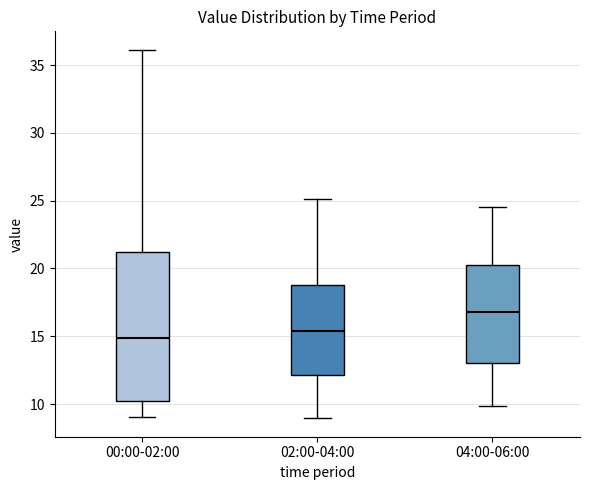

Reading left to right, read every box against the y-axis: the position of its median line, the range the box covers, and the ends of its whiskers. The values are not printed on the chart, so give them approximately, as read against the axis.

00:00-02:00: median 15.0, box 10.0 to 21.0, whiskers 9.0 to 36.0
02:00-04:00: median 15.5, box 12.0 to 19.0, whiskers 9.0 to 25.0
04:00-06:00: median 17.0, box 13.0 to 20.0, whiskers 10.0 to 24.5